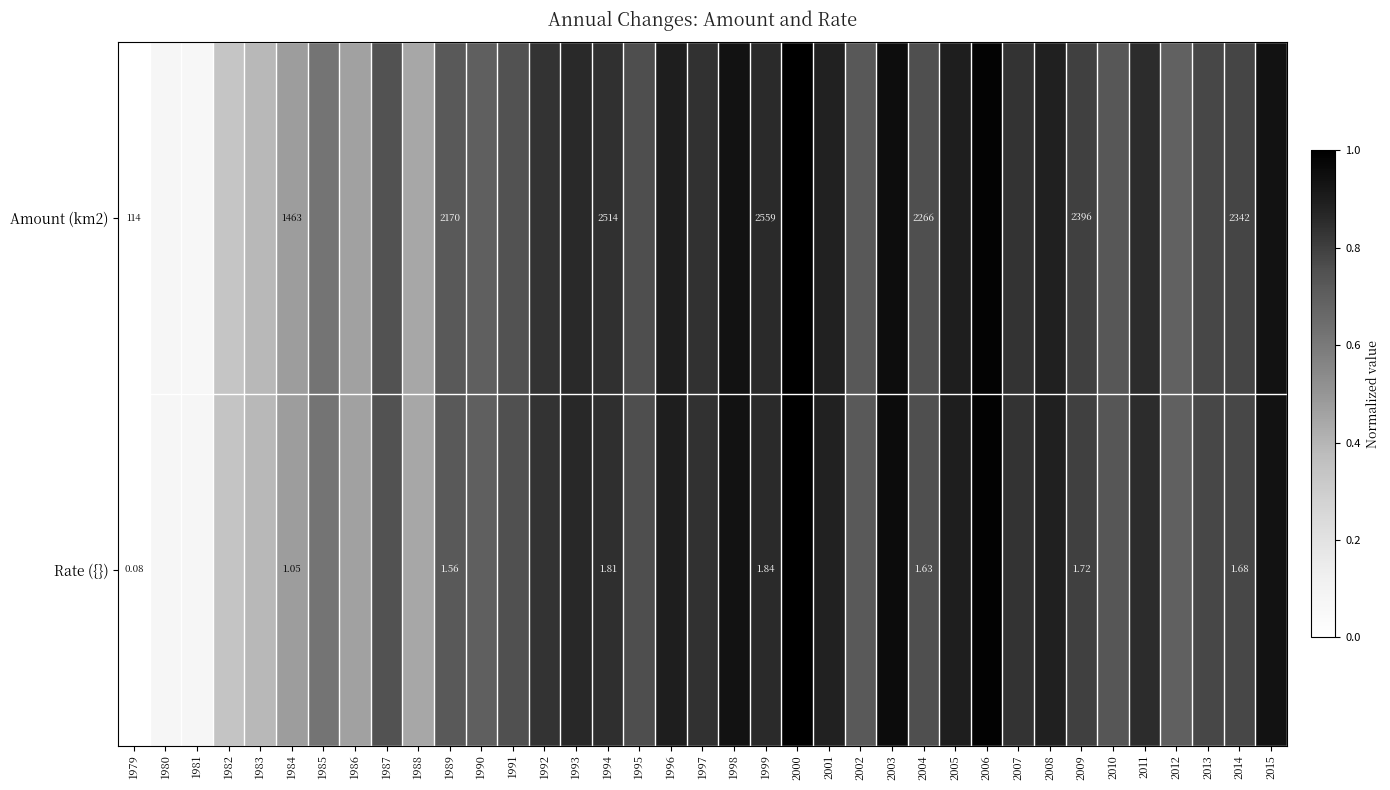

What is the total value across all series at 2008?

1.8